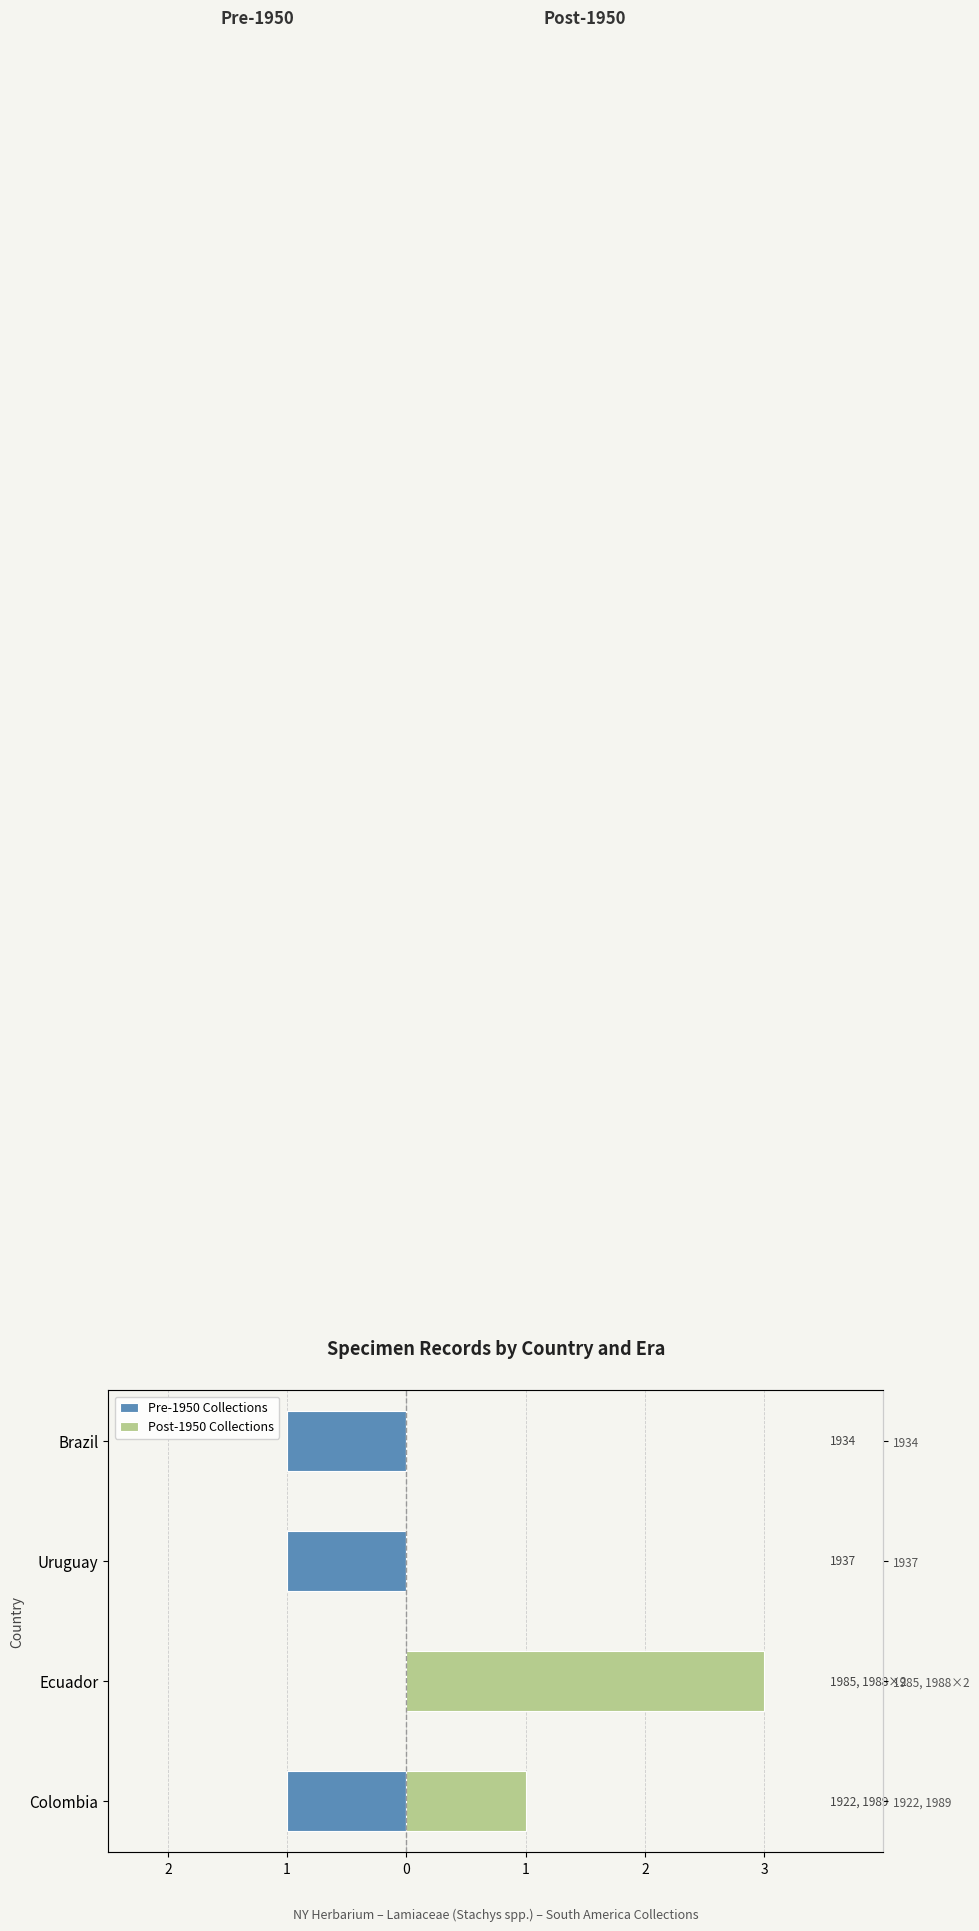

What value does the Pre-1950 Collections series have at Brazil?

-1